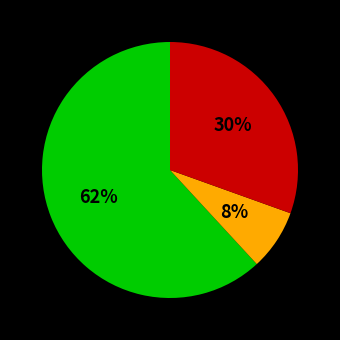

To the nearest percent, what is the difference between the largest and smallest slice percentages?

54%